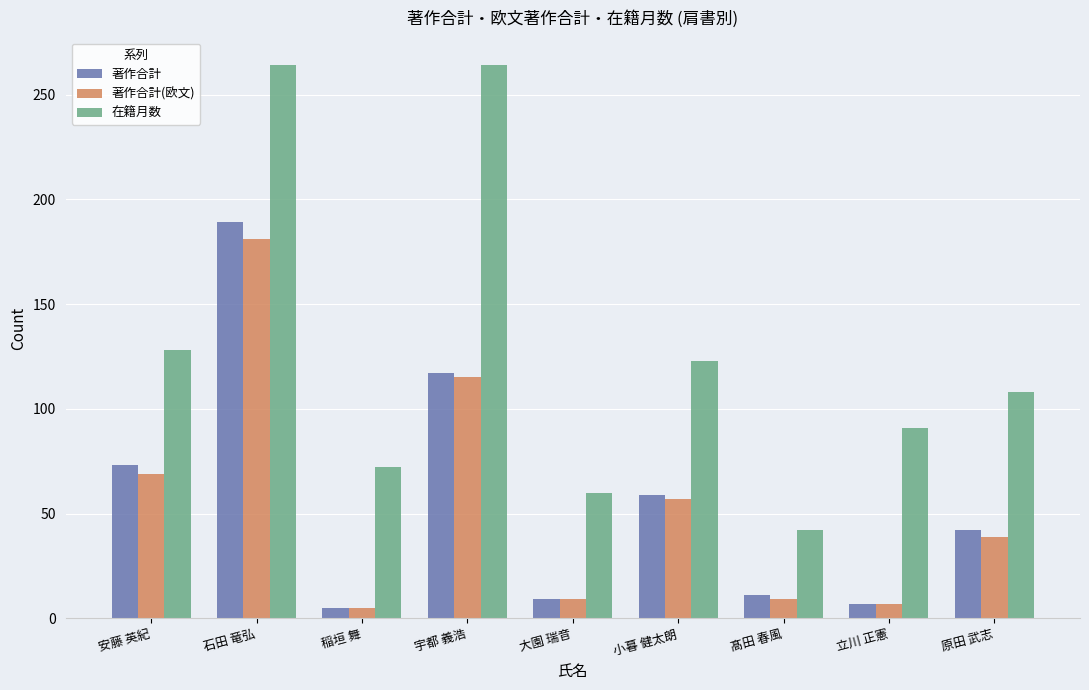

At which label is 著作合計 closest to 97?

宇都 義浩